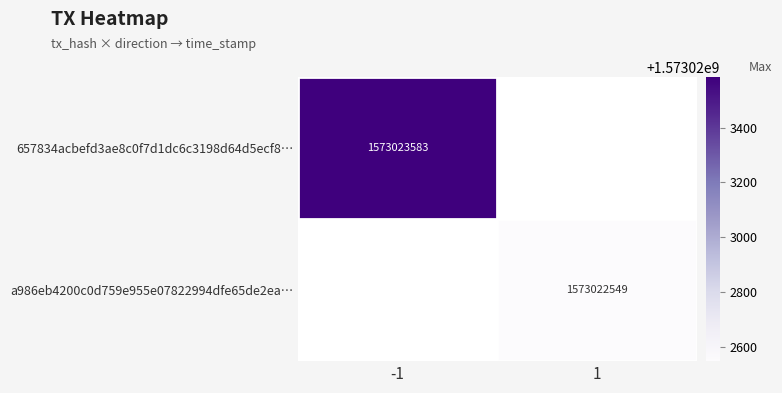

What is the greatest value displayed?

1573023583